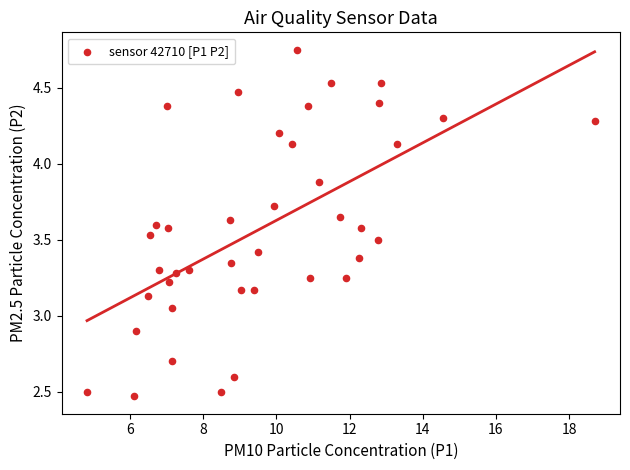

What is the range of Y values (max minus min)?

2.3